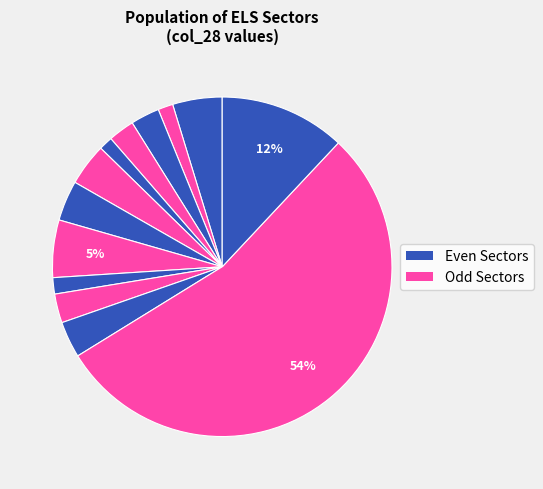

How many slices are in this pie chart?

13